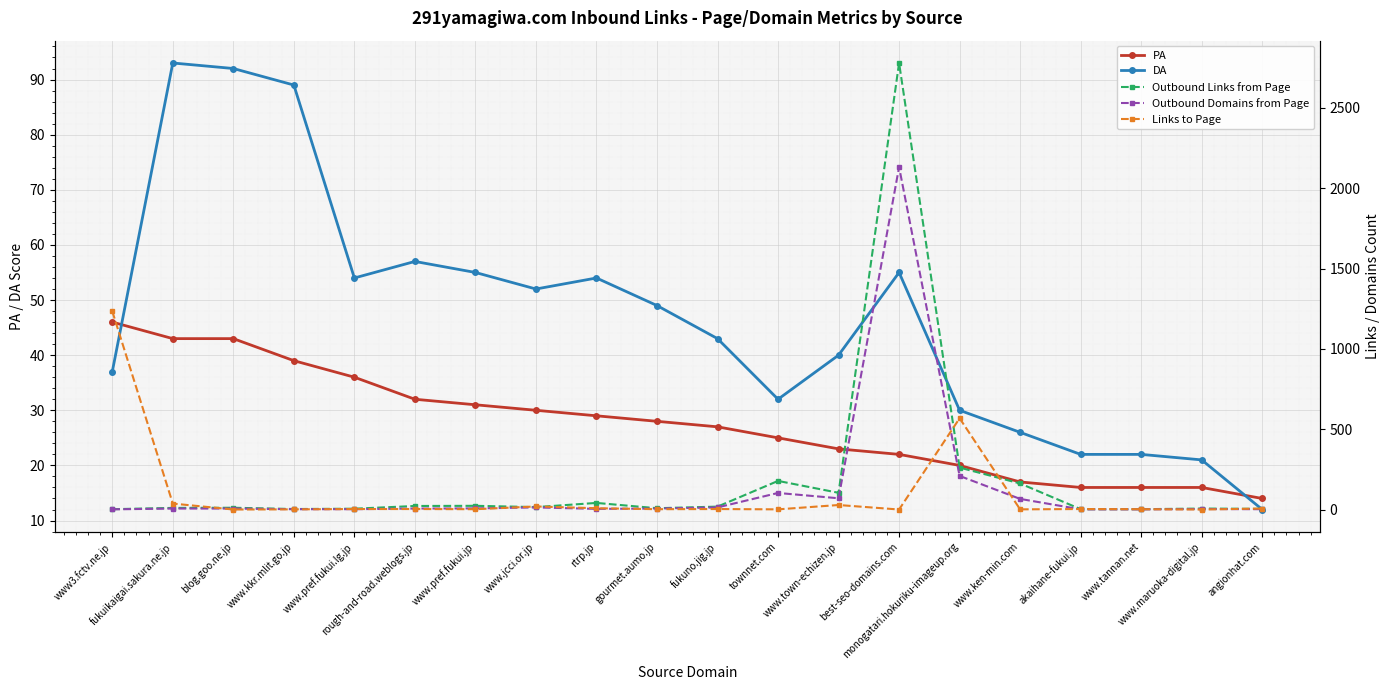

What value does the DA series have at fukuno.jig.jp?

43